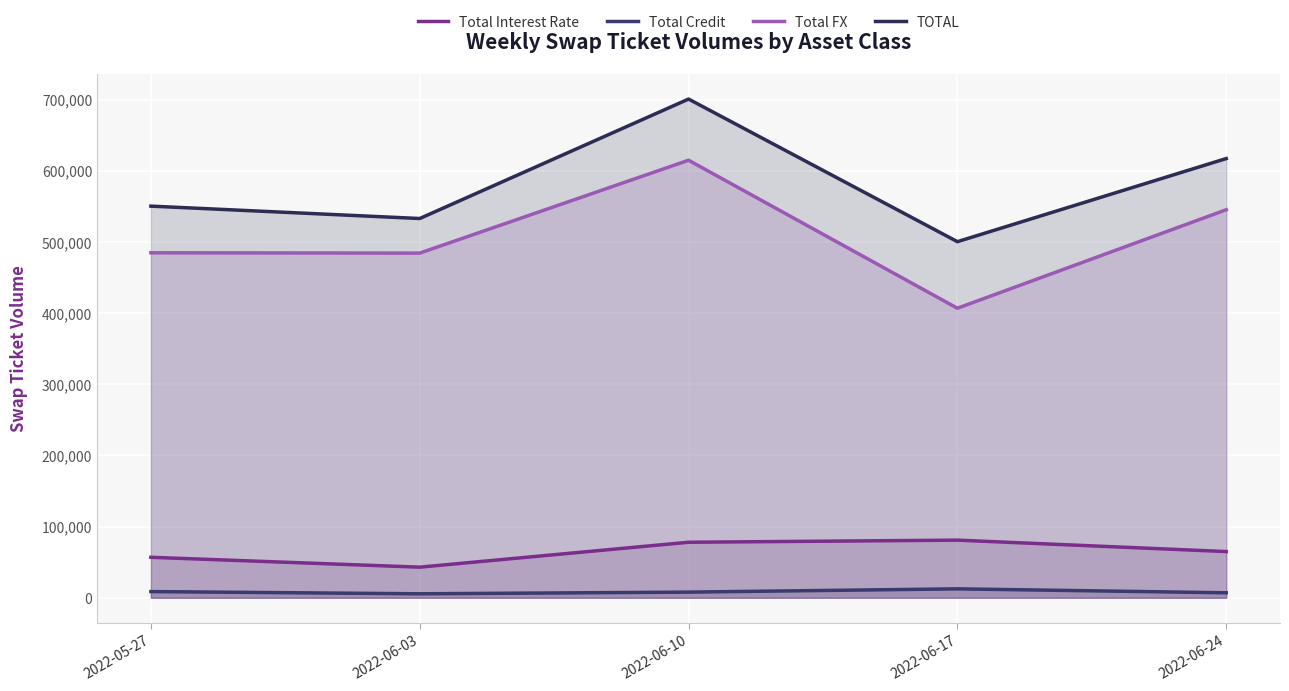

What is the maximum value shown in the chart?

701009